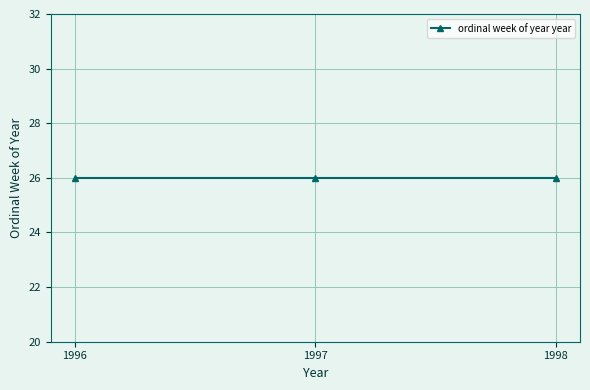

Between 26 and 26, which is larger?

26